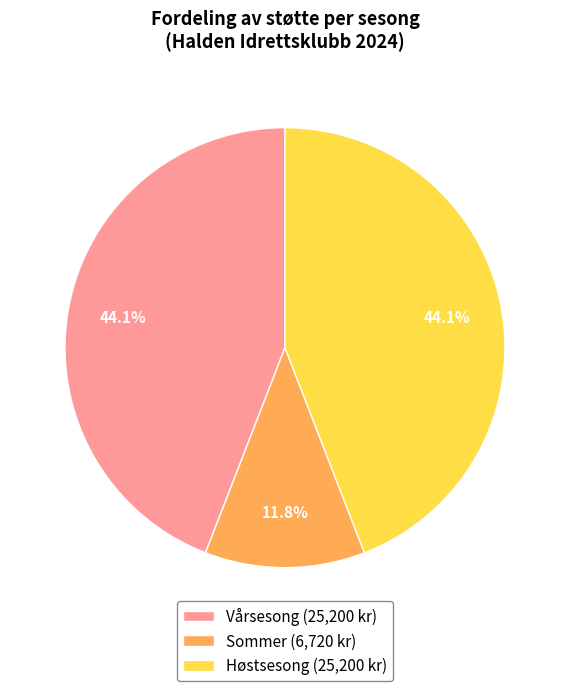

Is there a majority slice in this chart?

No